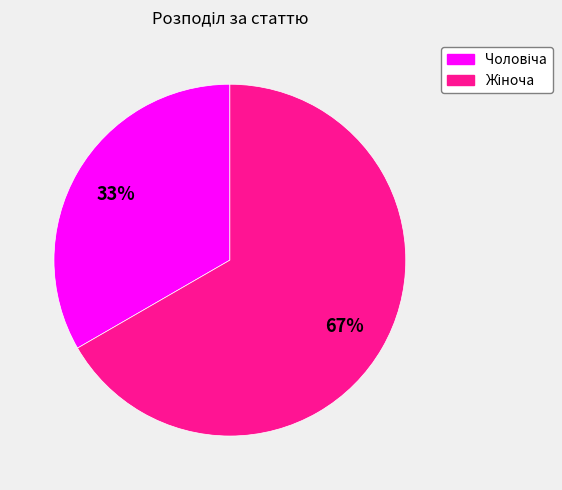

To the nearest percent, what is the average slice percentage?

50%